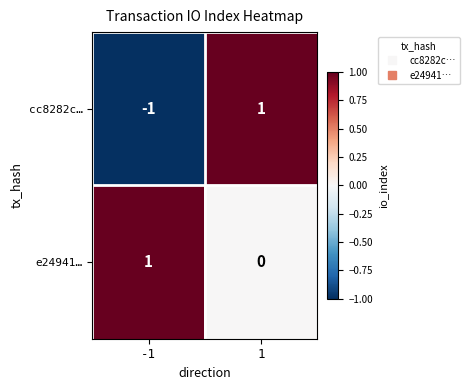

The value of cc8282c… at 1 is 1. True or false?

True